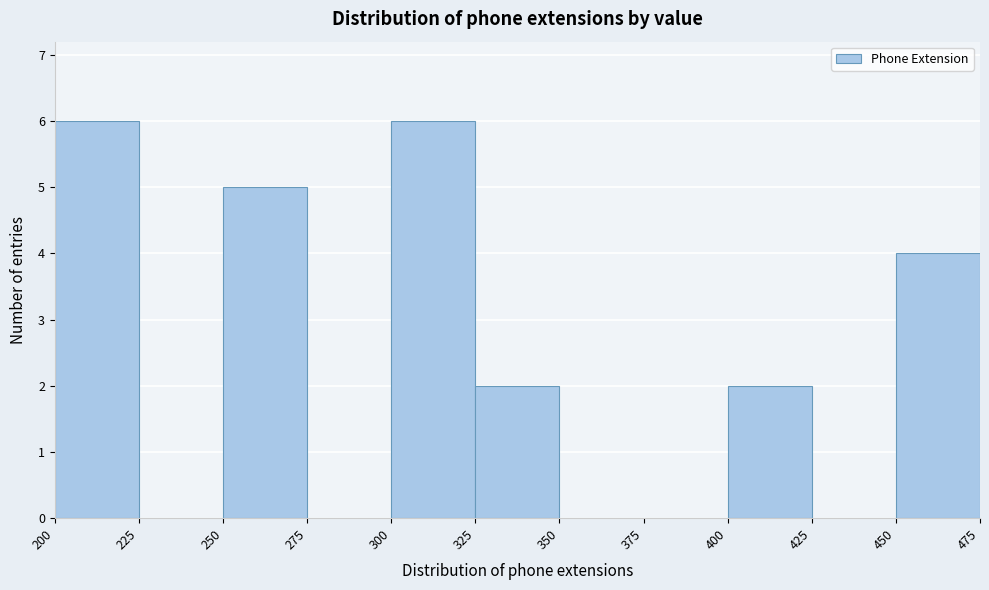

Reading left to right, transcribe this chart: for each bar, give the range it covers on the x-axis and its height. The values are not printed on the chart, so give them approximately, as read against the axis.

200 to 225: 6
225 to 250: 0
250 to 275: 5
275 to 300: 0
300 to 325: 6
325 to 350: 2
350 to 375: 0
375 to 400: 0
400 to 425: 2
425 to 450: 0
450 to 475: 4